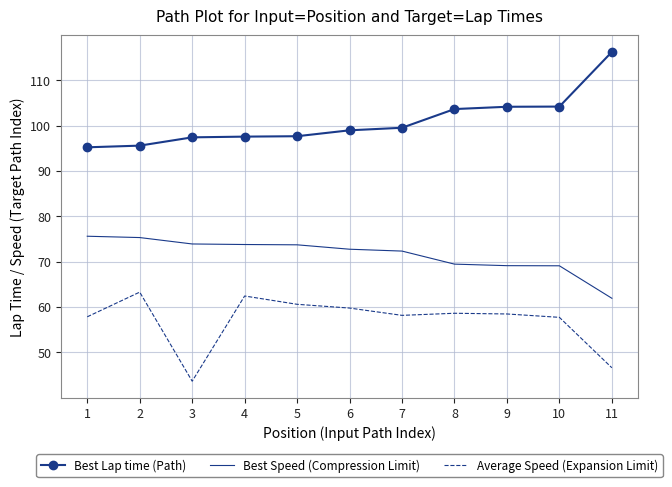

What is the difference between the maximum and minimum values in the Average Speed (Expansion Limit) series?

19.6